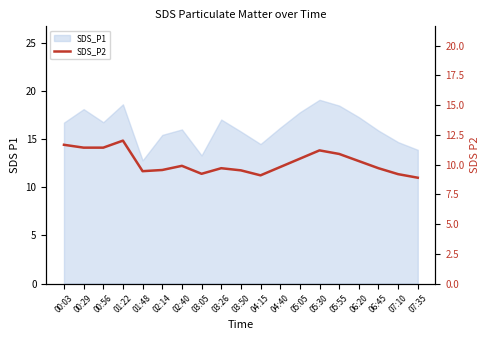

What position from the right is 02:14?

14